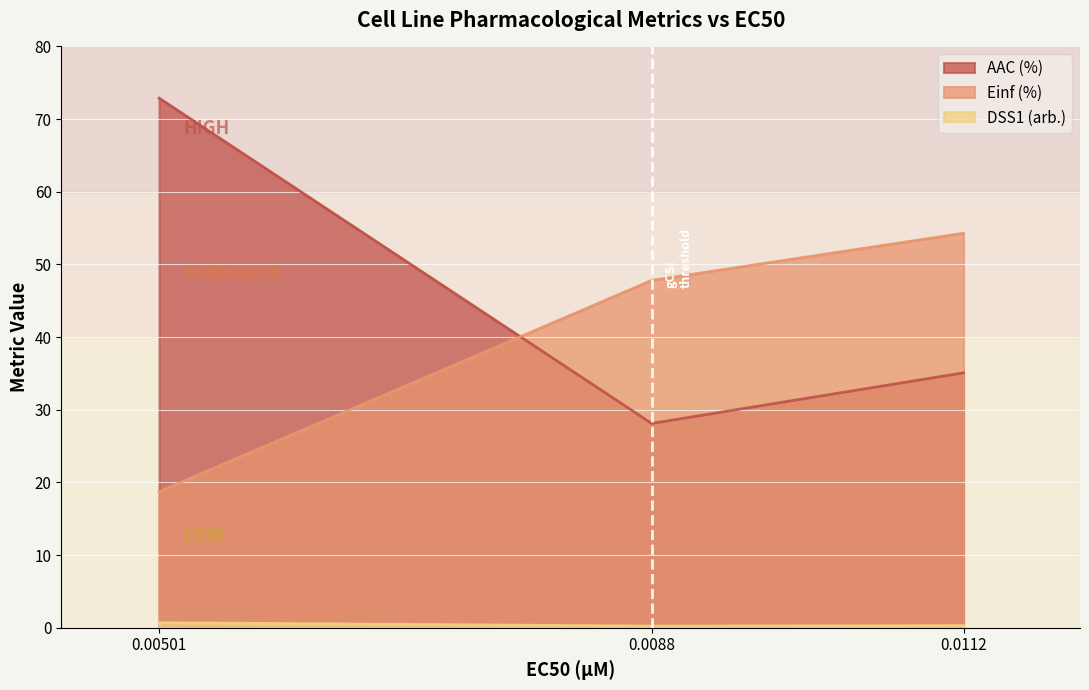

What is the total value across all series at 0.0112?

89.7